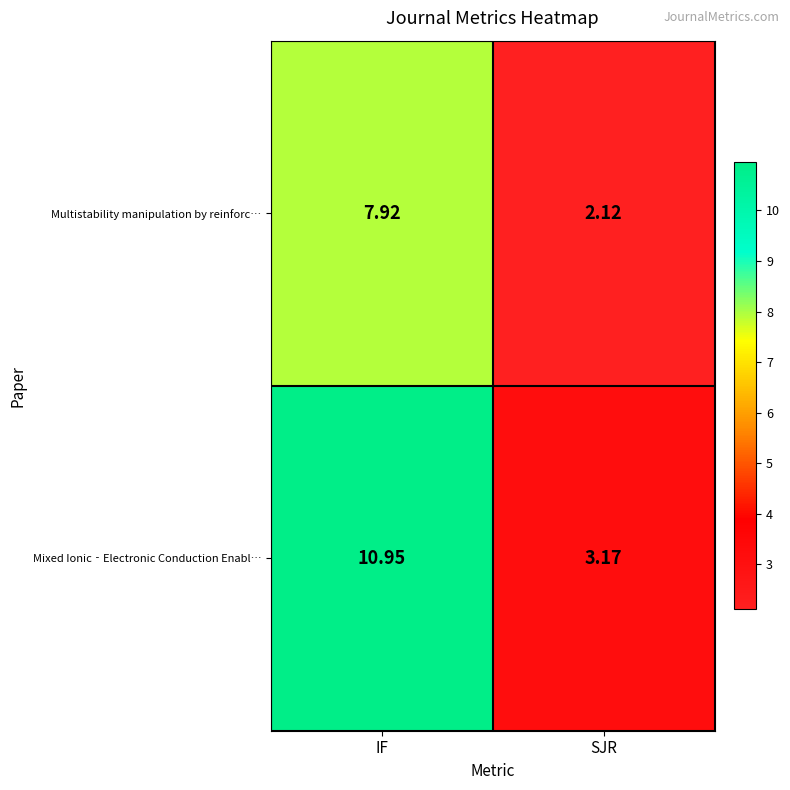

At which category is the sum across all series the highest?

IF